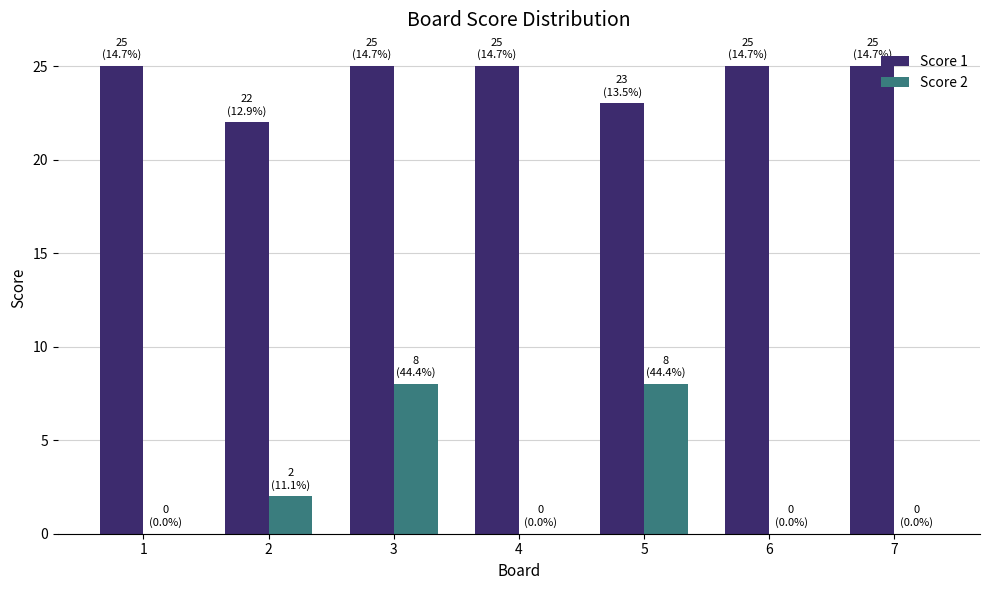

True or false: Score 2 has a value of -4 at 7.

False